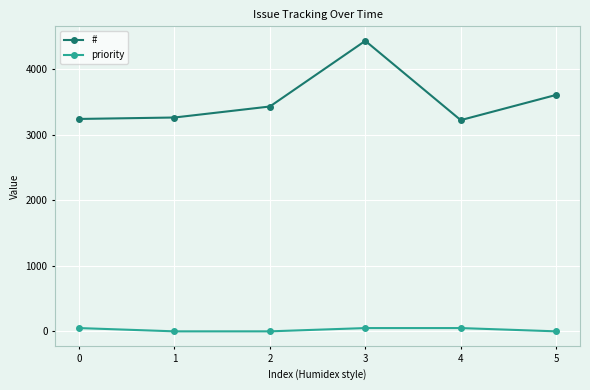

What is the spread (max minus min) of values at 3?

4384